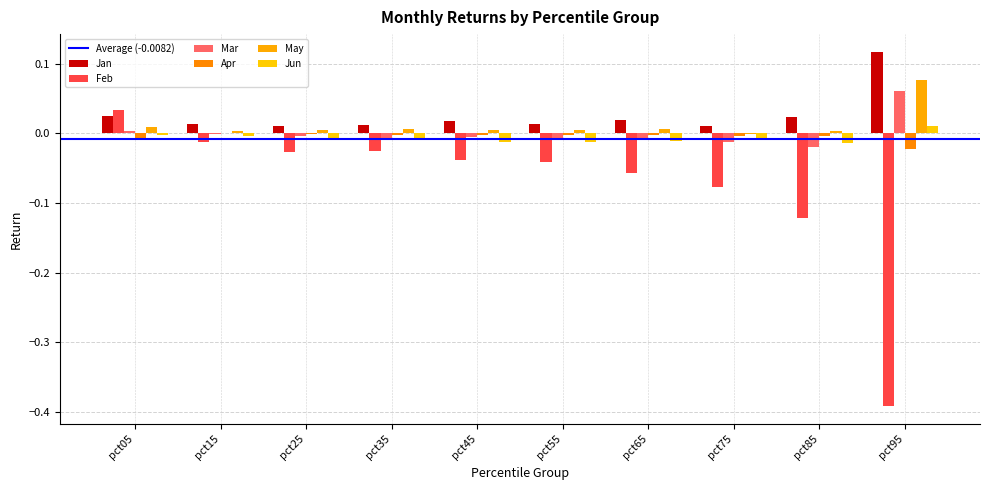

At which label does Mar reach its minimum?

pct85